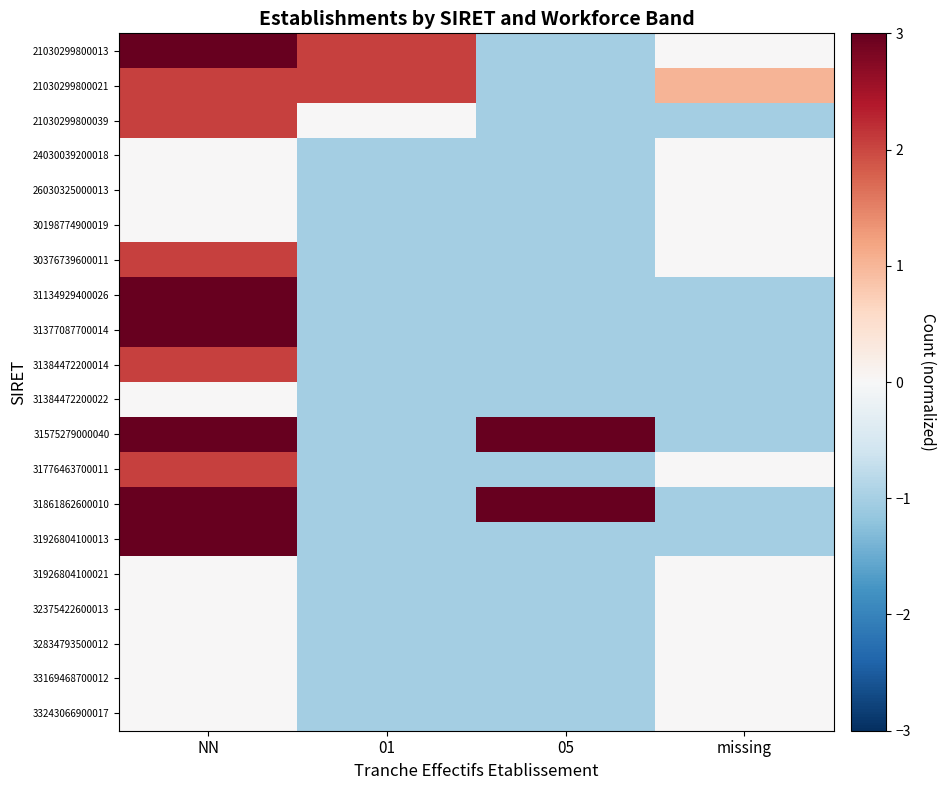

At how many categories does at least one series exceed 2?

3